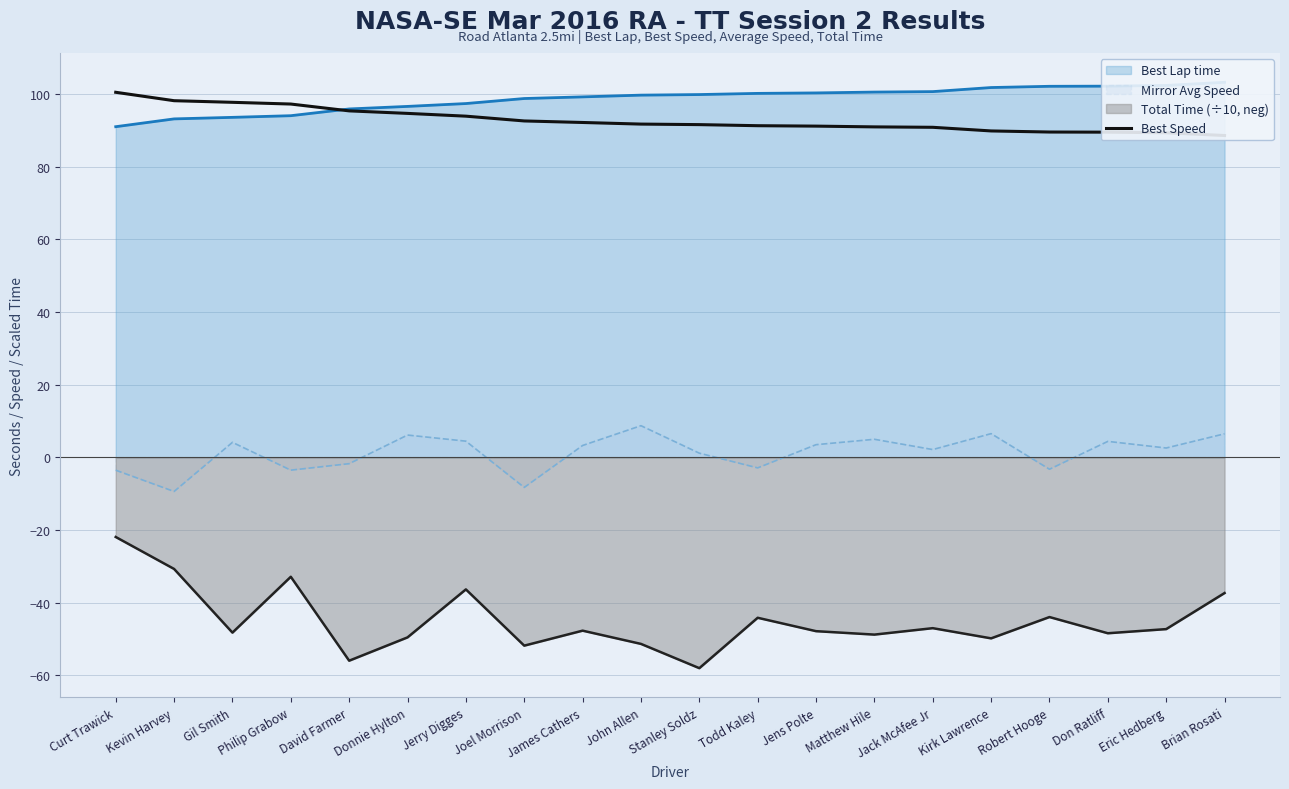

The value of Mirror Avg Speed at Donnie Hylton is 6.1. True or false?

True